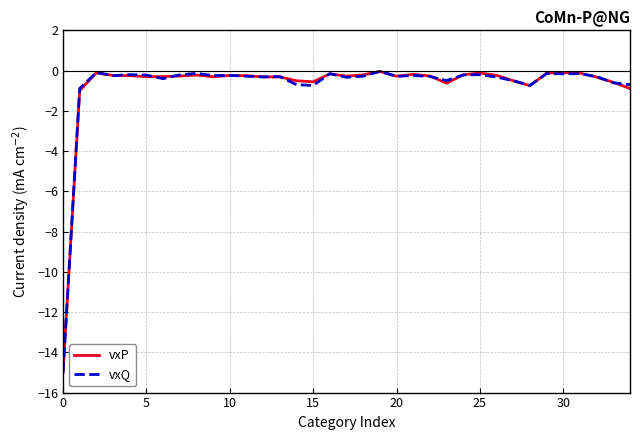

Count the number of categories in the chart.

35